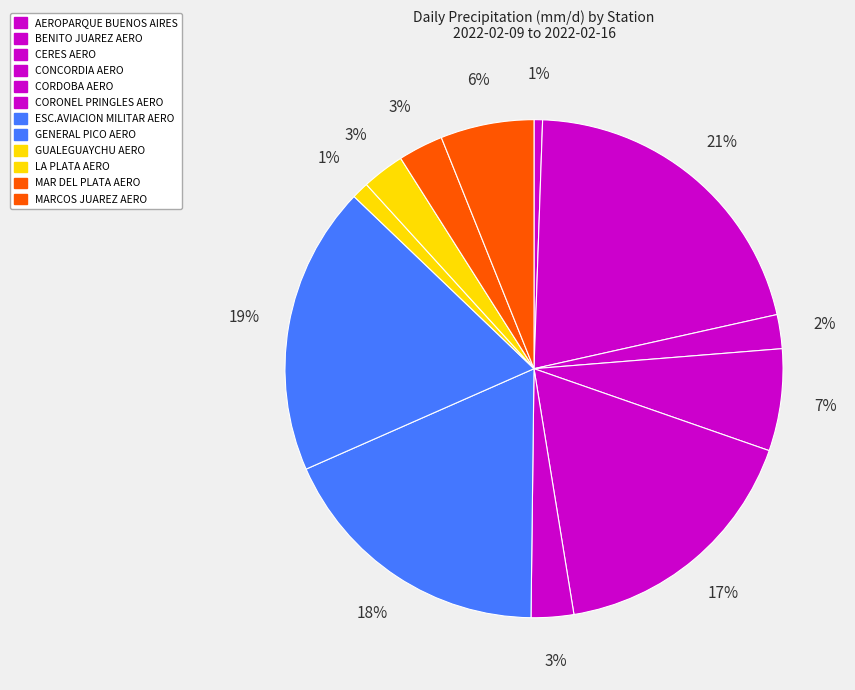

True or false: CORDOBA AERO accounts for 26% of the total.

False